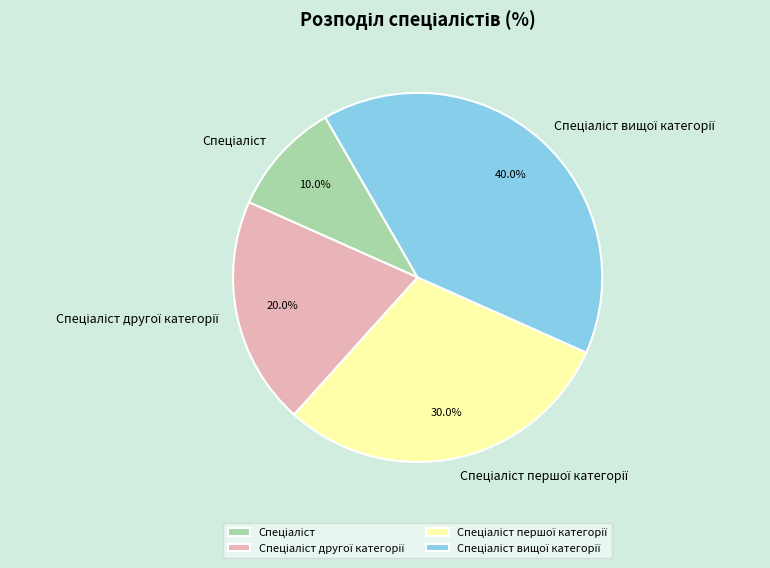

Is there any slice that represents more than half of the pie?

No